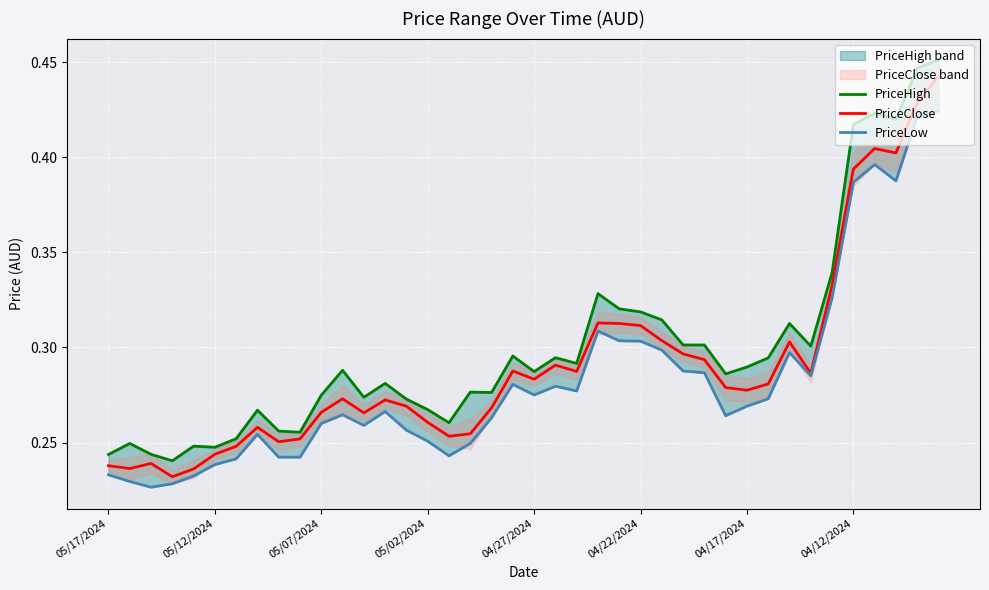

What is the minimum value for PriceClose?

0.2